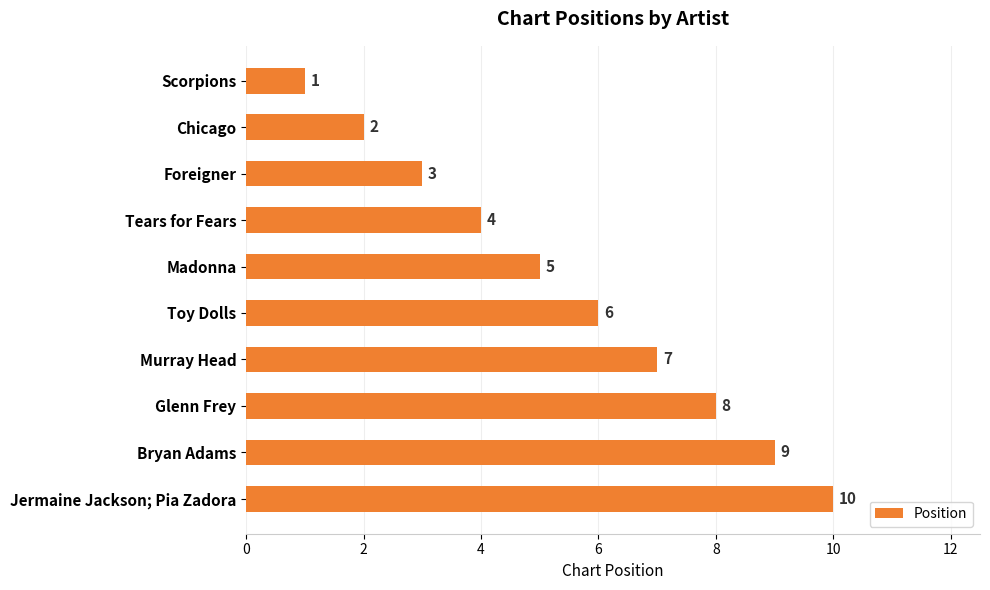

Is it true that the value at Foreigner is 3?

True